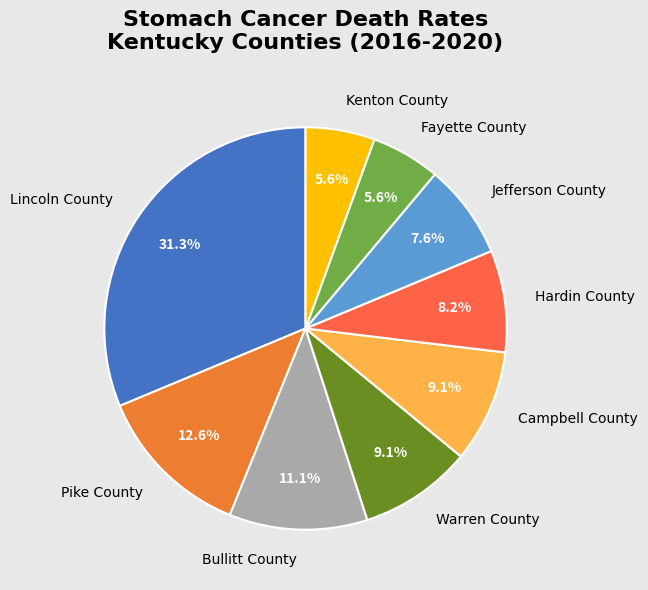

Does Bullitt County represent more than half of the total?

No